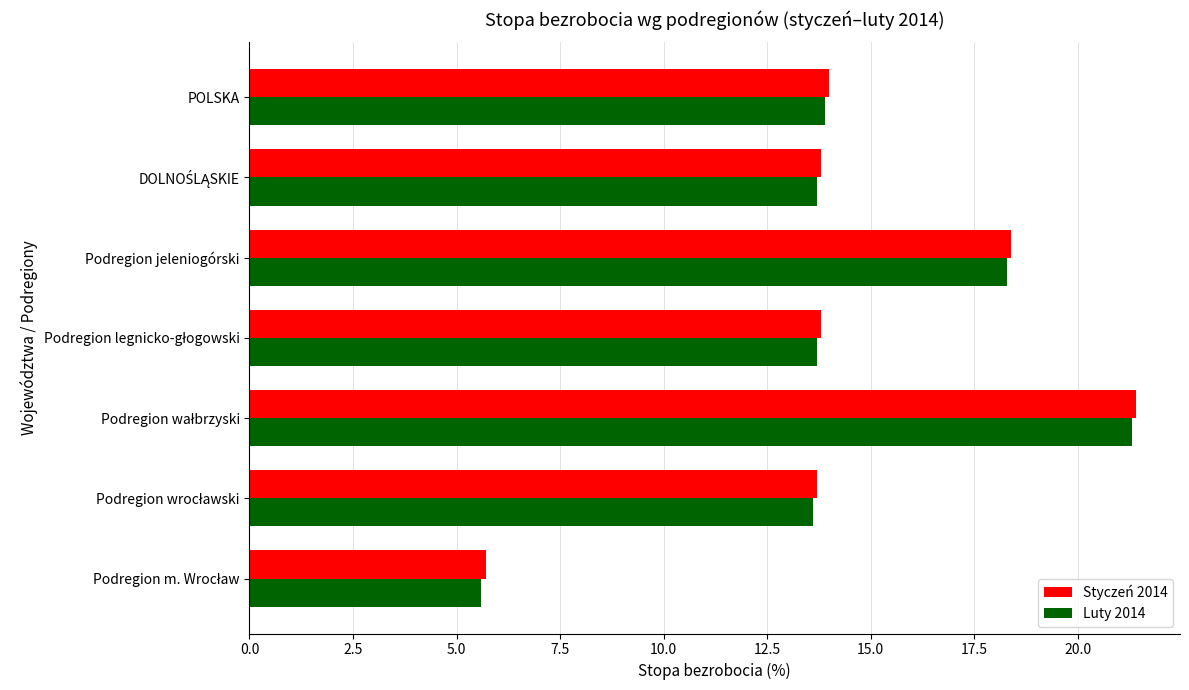

What is the sum of all Luty 2014 values?

100.1